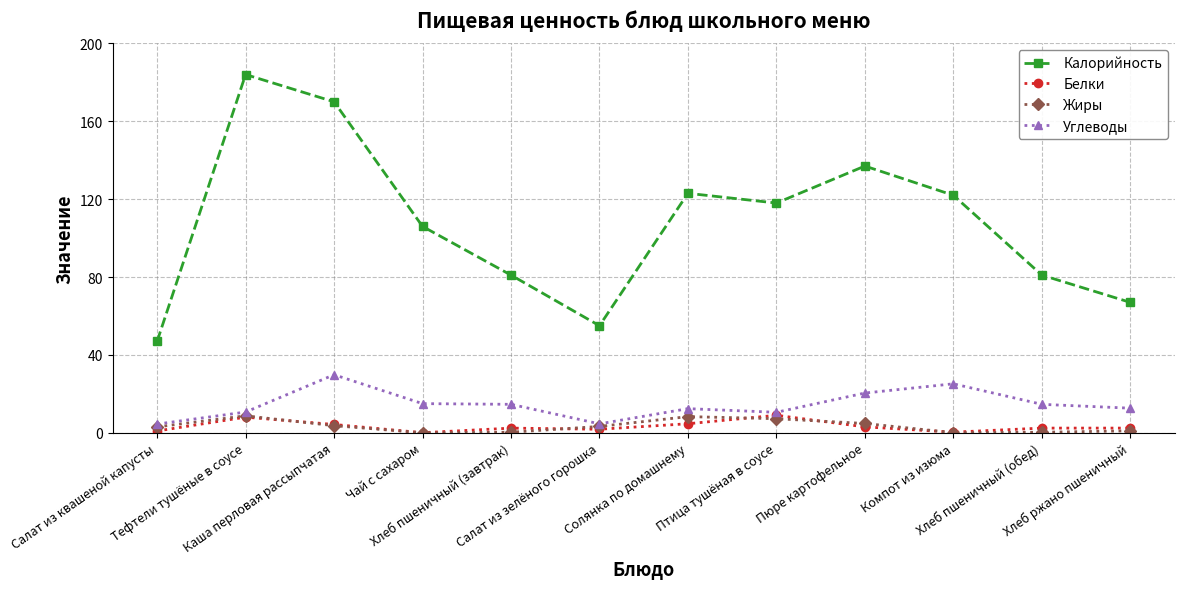

Is it true that Углеводы equals 15.0 at Чай с сахаром?

True